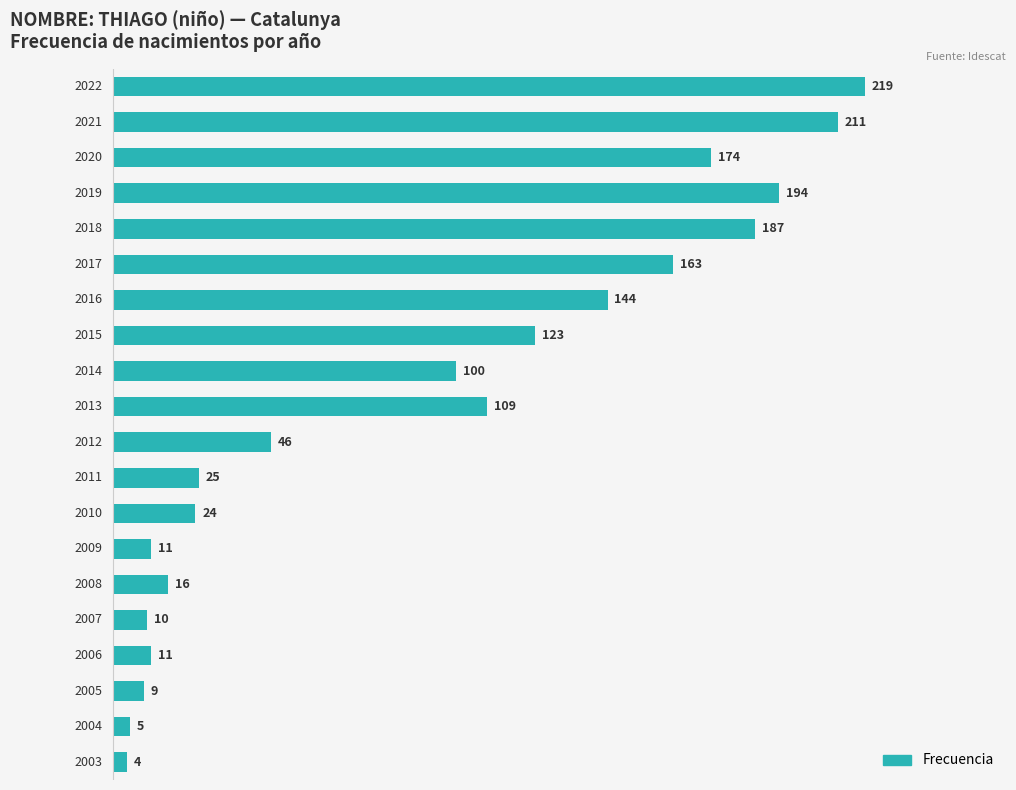

What is the value of the 7th bar from the top?

144